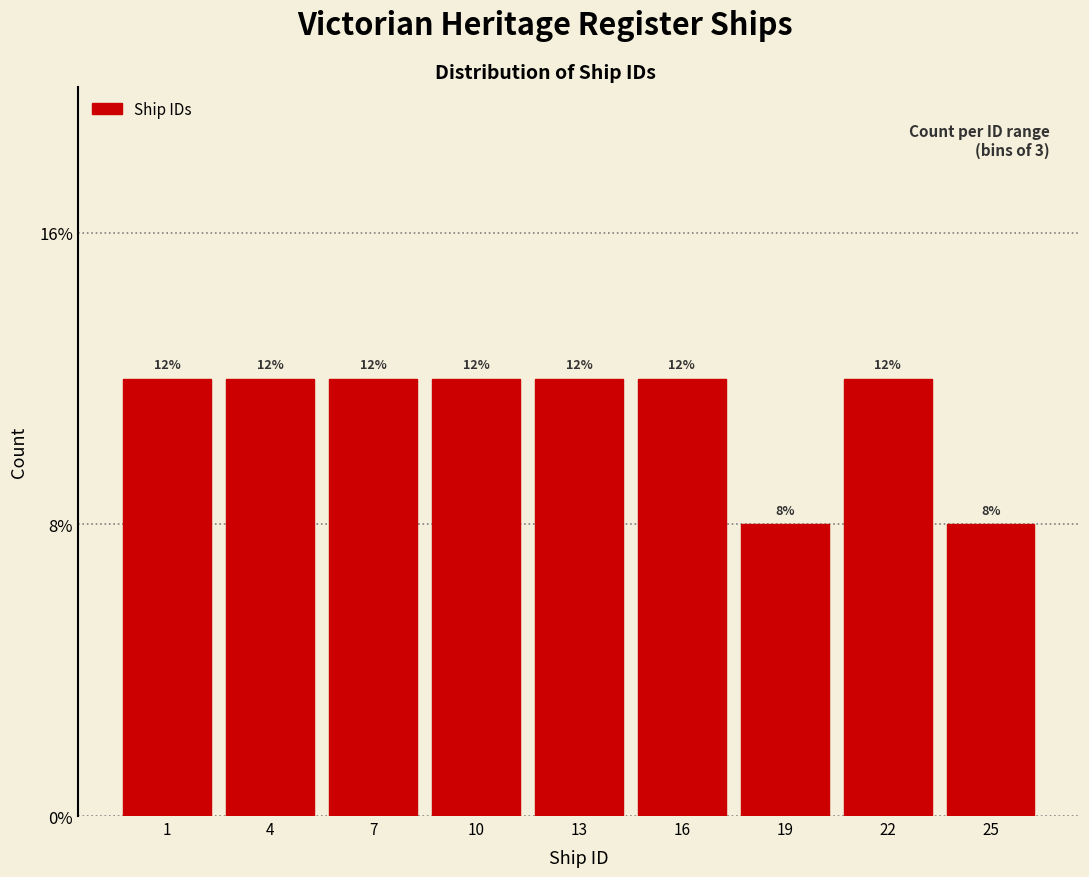

Does the chart contain any negative values?

No